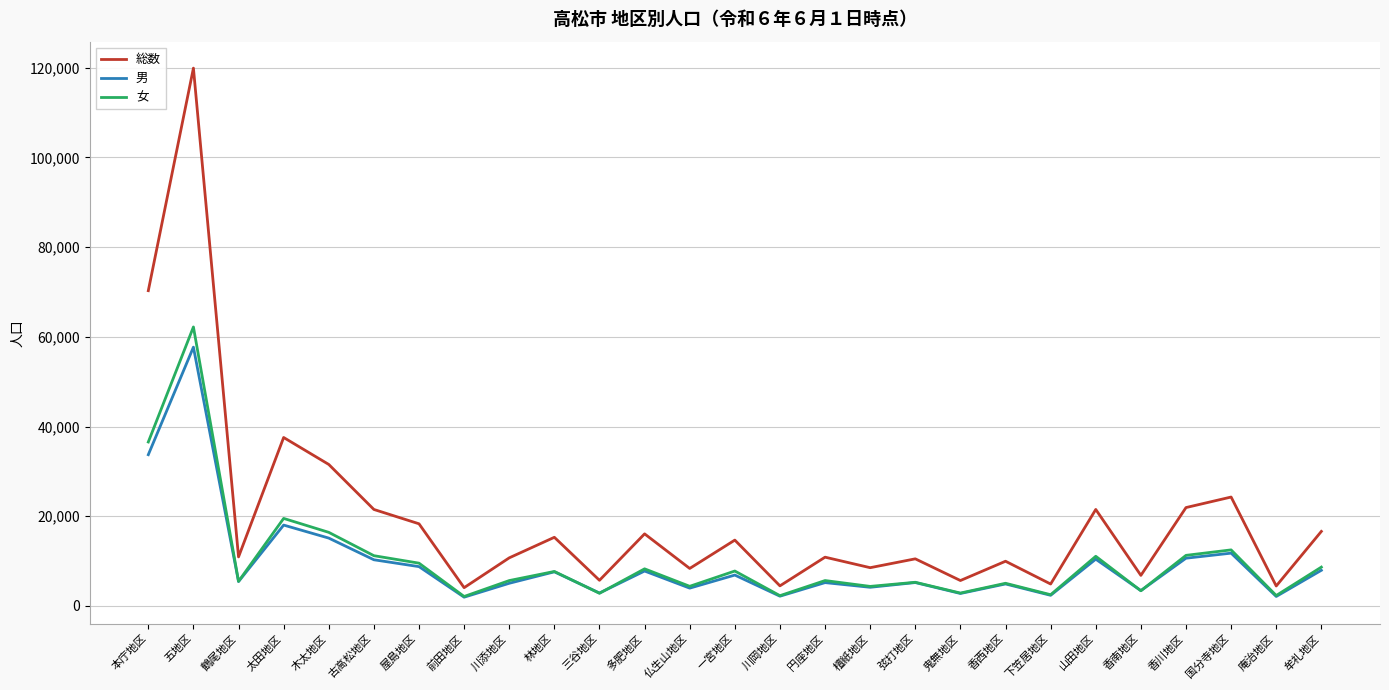

What is the lowest value of the 男 series?

1966